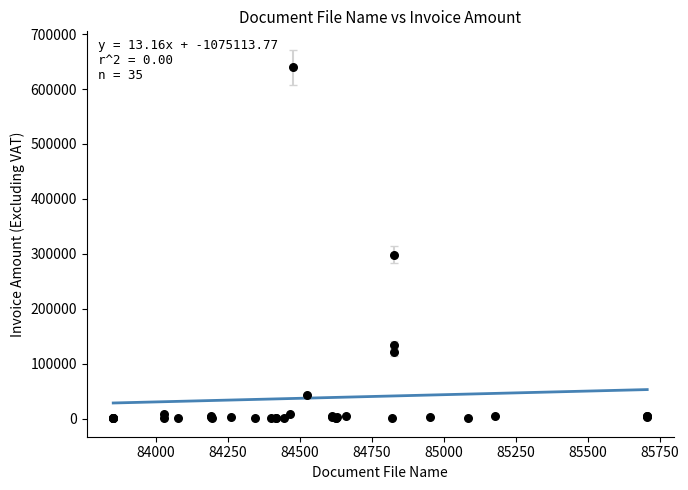

What Y value in the scatter plot is closest to 320054?

298683.7